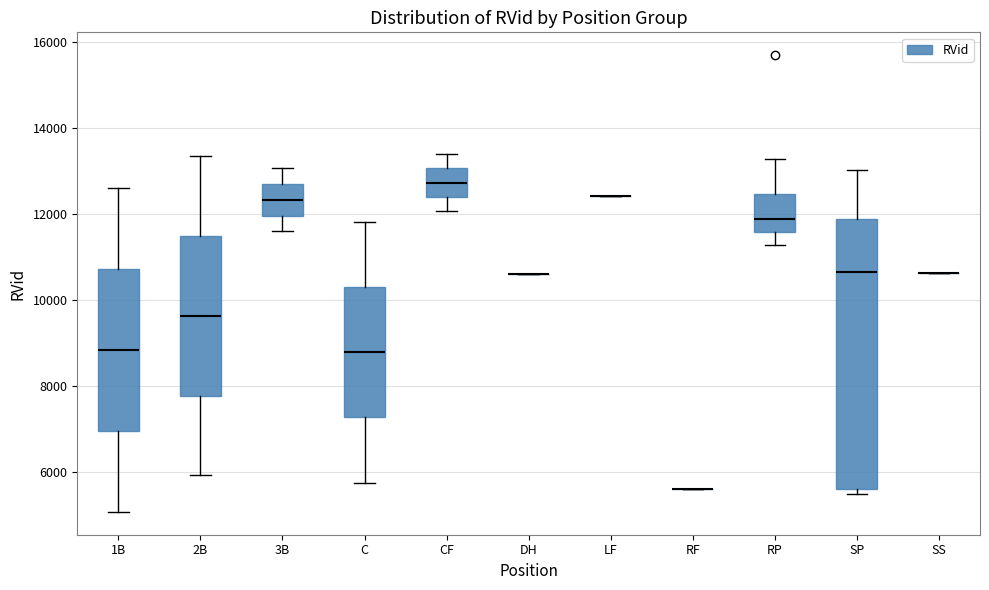

Reading left to right, read every box against the y-axis: the position of its median line, the range the box covers, and the ends of its whiskers. The values are not printed on the chart, so give them approximately, as read against the axis.

1B: median 8800, box 7000 to 10800, whiskers 5000 to 12600
2B: median 9600, box 7800 to 11400, whiskers 6000 to 13400
3B: median 12400, box 12000 to 12800, whiskers 11600 to 13000
C: median 8800, box 7200 to 10400, whiskers 5800 to 11800
CF: median 12800, box 12400 to 13000, whiskers 12000 to 13400
DH: box collapsed to a line at 10600, whiskers 10600 to 10600
LF: box collapsed to a line at 12400, whiskers 12400 to 12400
RF: box collapsed to a line at 5600, whiskers 5600 to 5600
RP: median 11800, box 11600 to 12400, whiskers 11200 to 13200
SP: median 10600, box 5600 to 11800, whiskers 5400 to 13000
SS: box collapsed to a line at 10600, whiskers 10600 to 10600